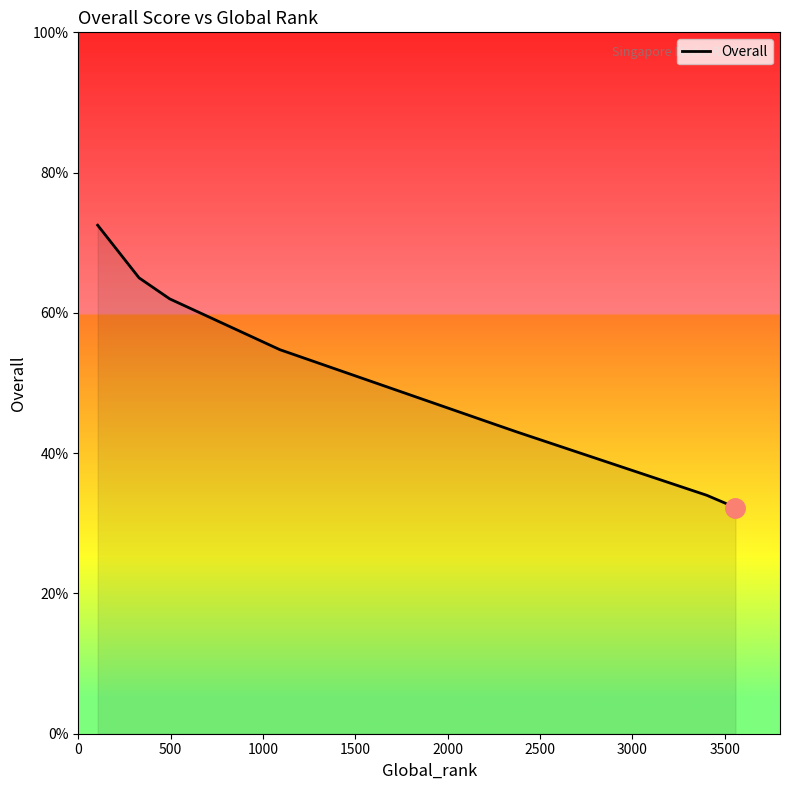

What is the greatest value displayed?

72.5